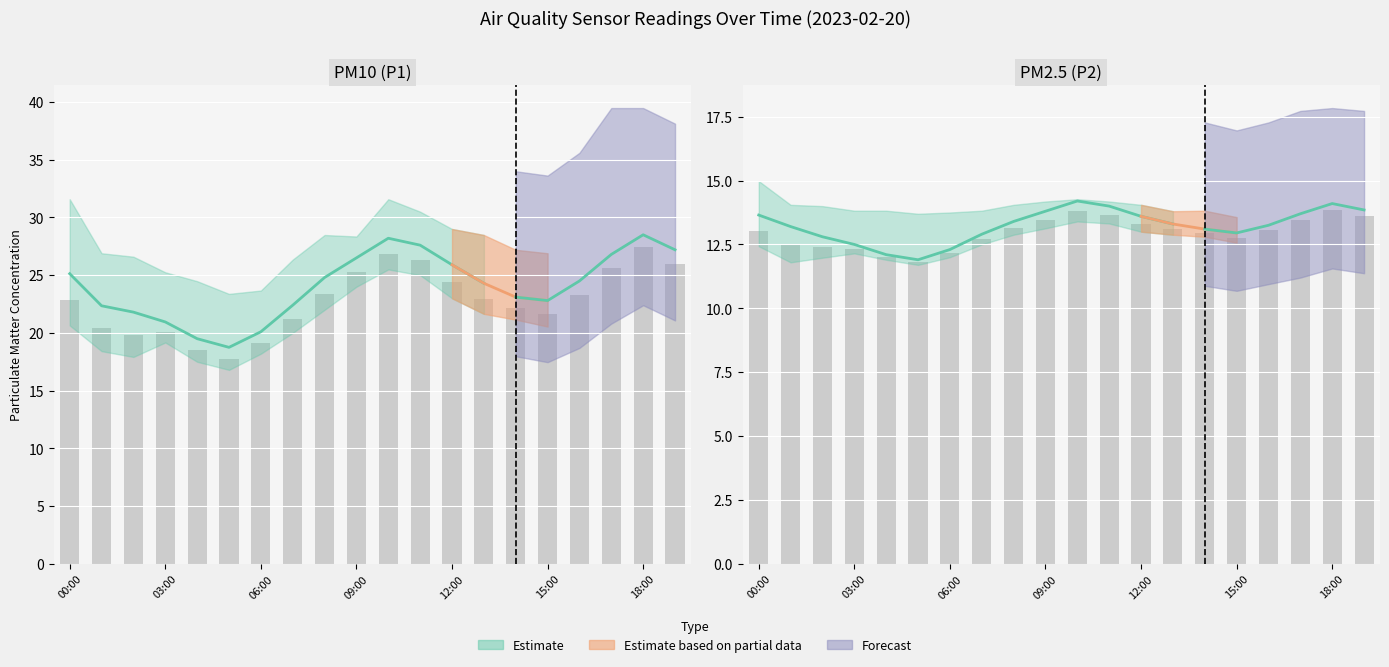

True or false: the data shows 26.3 at 11:00.

True